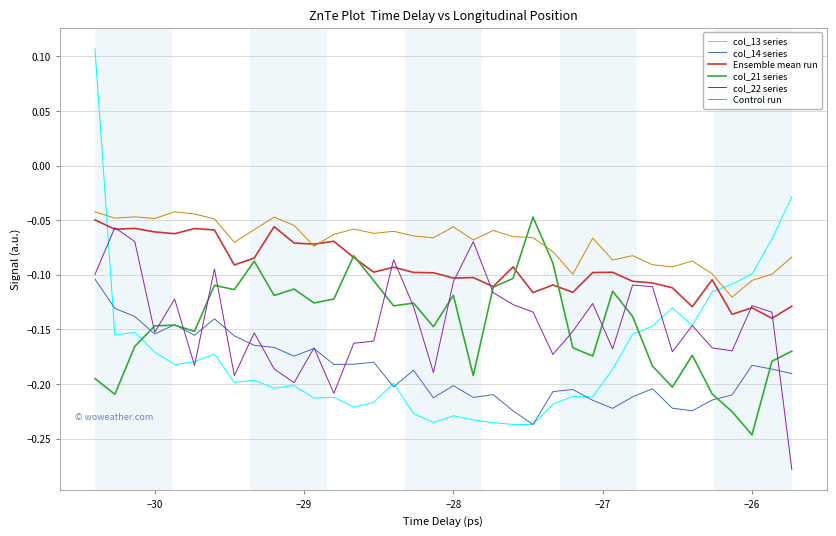

Does the chart display data point markers on the line(s)?

No